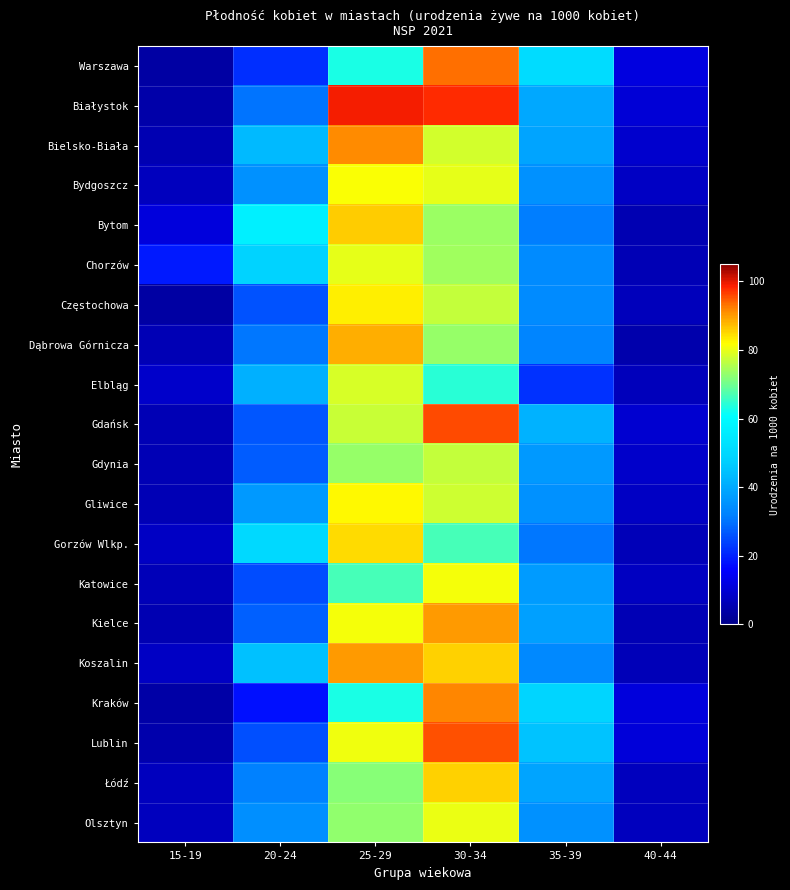

Reading left to right, what are all the values shown in this chart?

Warszawa: 15-19=3.5	20-24=21.6	25-29=63.0	30-34=93.5	35-39=51.1	40-44=11.9
Białystok: 15-19=4.3	20-24=30.2	25-29=99.1	30-34=97.8	35-39=39.6	40-44=10.3
Bielsko-Biała: 15-19=5.6	20-24=43.2	25-29=91.1	30-34=78.2	35-39=38.6	40-44=9.3
Bydgoszcz: 15-19=7.2	20-24=34.9	25-29=81.3	30-34=79.7	35-39=34.9	40-44=8.0
Bytom: 15-19=11.1	20-24=56.7	25-29=86.0	30-34=73.5	35-39=31.2	40-44=5.7
Chorzów: 15-19=19.3	20-24=48.7	25-29=79.8	30-34=74.2	35-39=33.9	40-44=5.8
Częstochowa: 15-19=3.3	20-24=25.9	25-29=82.9	30-34=77.0	35-39=34.0	40-44=6.7
Dąbrowa Górnicza: 15-19=5.8	20-24=30.7	25-29=88.3	30-34=73.1	35-39=32.6	40-44=4.9
Elbląg: 15-19=8.9	20-24=41.0	25-29=78.5	30-34=64.0	35-39=22.0	40-44=6.6
Gdańsk: 15-19=6.0	20-24=26.6	25-29=77.2	30-34=95.7	35-39=41.7	40-44=9.8
Gdynia: 15-19=6.0	20-24=27.3	25-29=73.2	30-34=77.1	35-39=36.7	40-44=8.7
Gliwice: 15-19=6.1	20-24=36.7	25-29=82.4	30-34=77.8	35-39=35.2	40-44=8.2
Gorzów Wlkp.: 15-19=7.8	20-24=50.4	25-29=84.9	30-34=66.6	35-39=30.4	40-44=6.5
Katowice: 15-19=6.5	20-24=25.3	25-29=66.5	30-34=81.1	35-39=37.3	40-44=7.5
Kielce: 15-19=5.6	20-24=27.7	25-29=81.1	30-34=90.2	35-39=38.0	40-44=6.0
Koszalin: 15-19=8.0	20-24=44.3	25-29=90.0	30-34=85.4	35-39=33.4	40-44=6.5
Kraków: 15-19=3.8	20-24=17.8	25-29=62.9	30-34=91.9	35-39=49.0	40-44=11.1
Lublin: 15-19=4.8	20-24=25.7	25-29=80.4	30-34=95.2	35-39=44.9	40-44=10.9
Łódź: 15-19=7.4	20-24=31.8	25-29=71.9	30-34=85.5	35-39=38.7	40-44=7.3
Olsztyn: 15-19=7.2	20-24=34.8	25-29=72.7	30-34=80.3	35-39=35.2	40-44=7.3